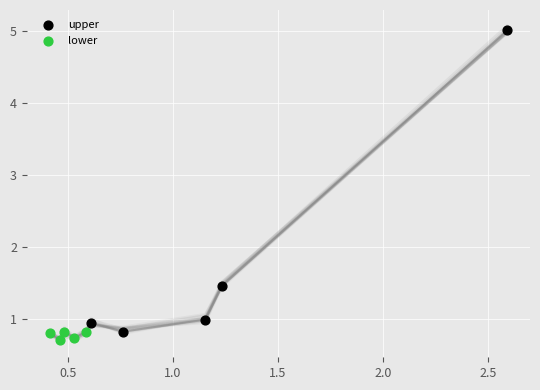

What are all the series names shown in the legend?

upper, lower